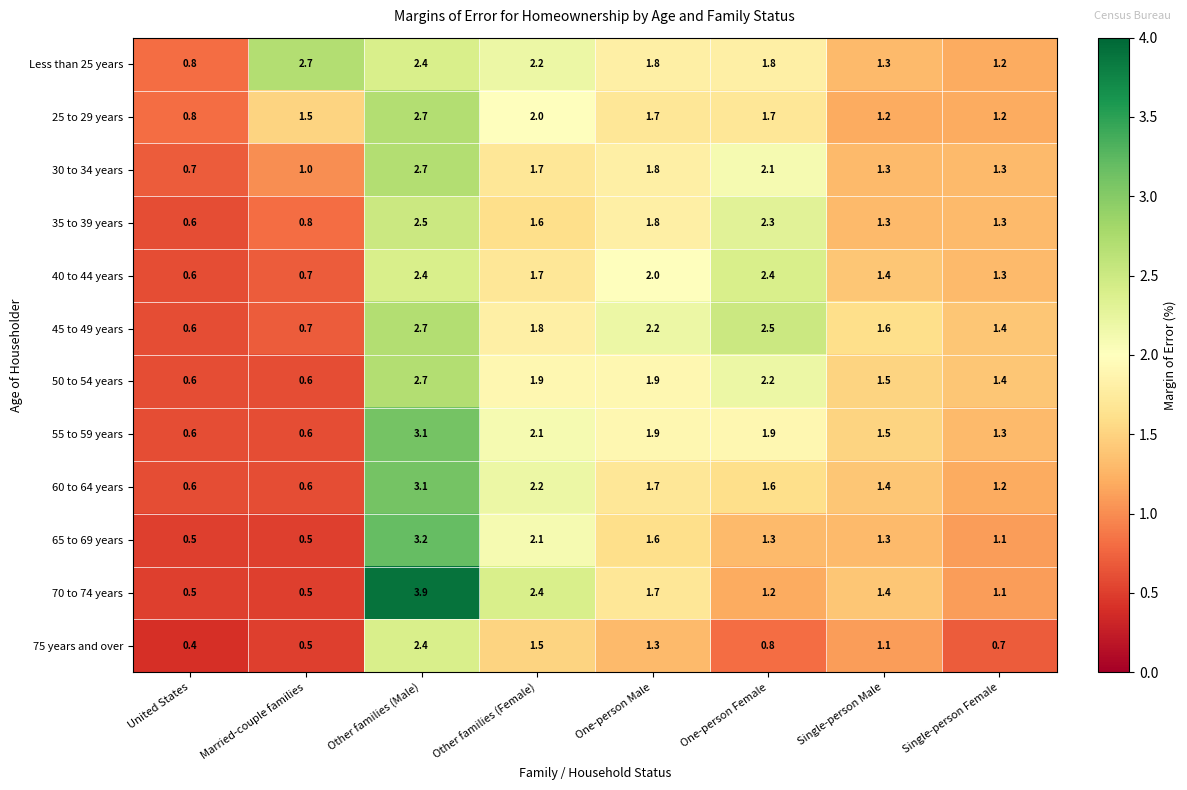

Count the Less than 25 years values in the range 1 to 2.

4